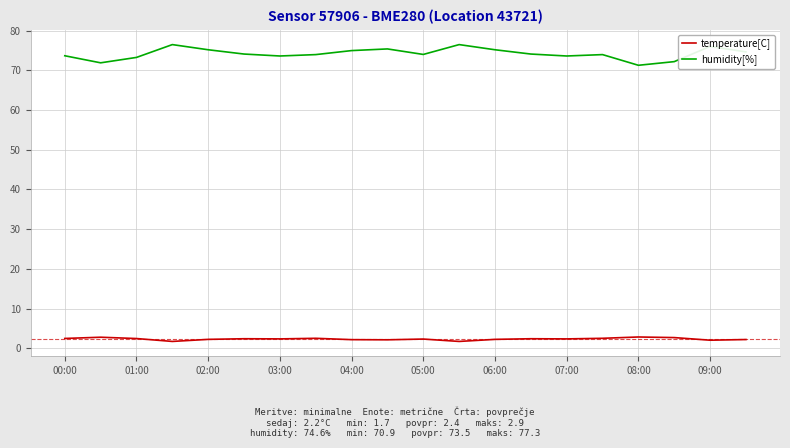

What is the smallest value displayed?

1.7